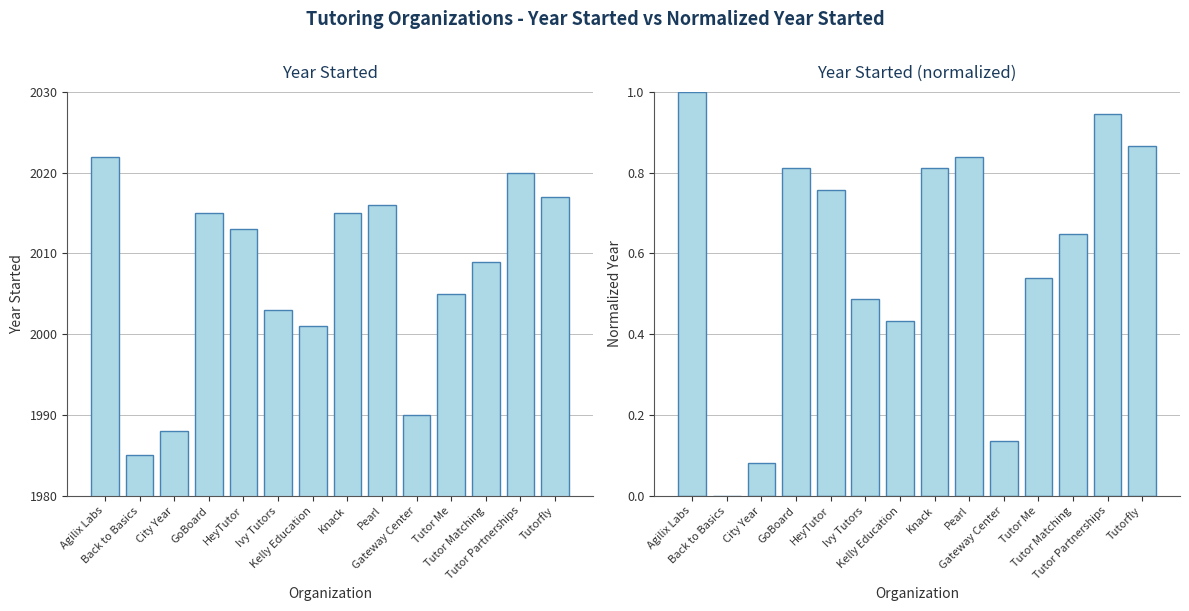

Which series has the largest total across all categories?

Year Started